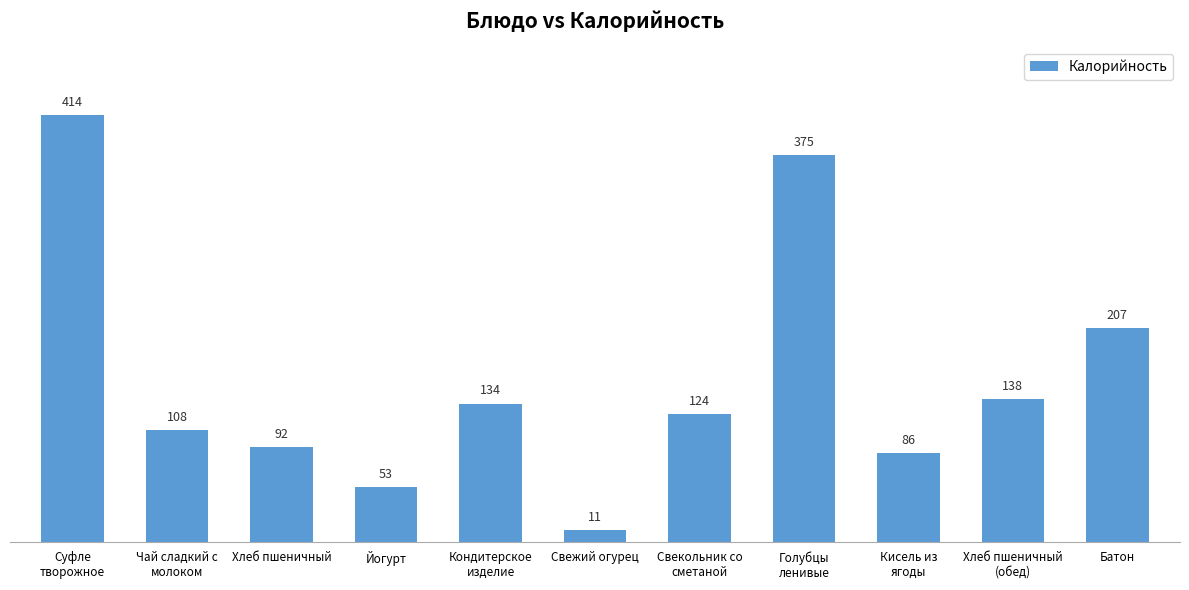

What is the label of the 1st bar from the left?

Суфле
творожное